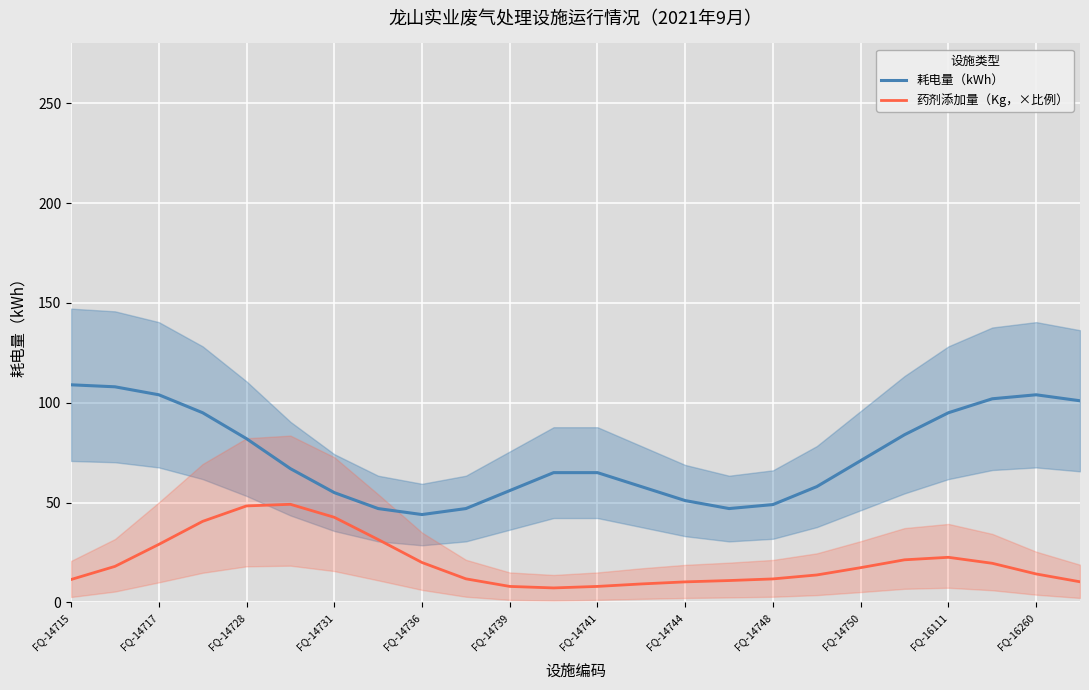

In 耗电量（kWh）, how many points are higher than both neighbors (excluding endpoints)?

1